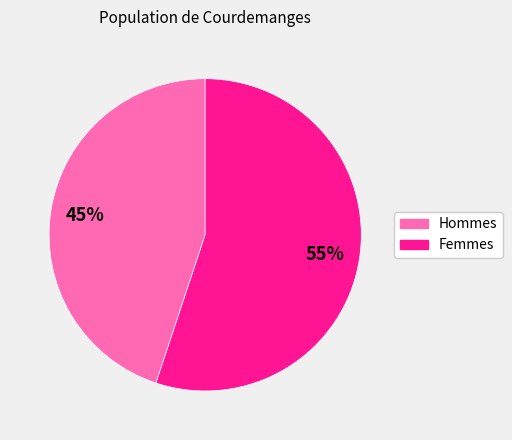

To the nearest percent, what is the average slice percentage?

50%